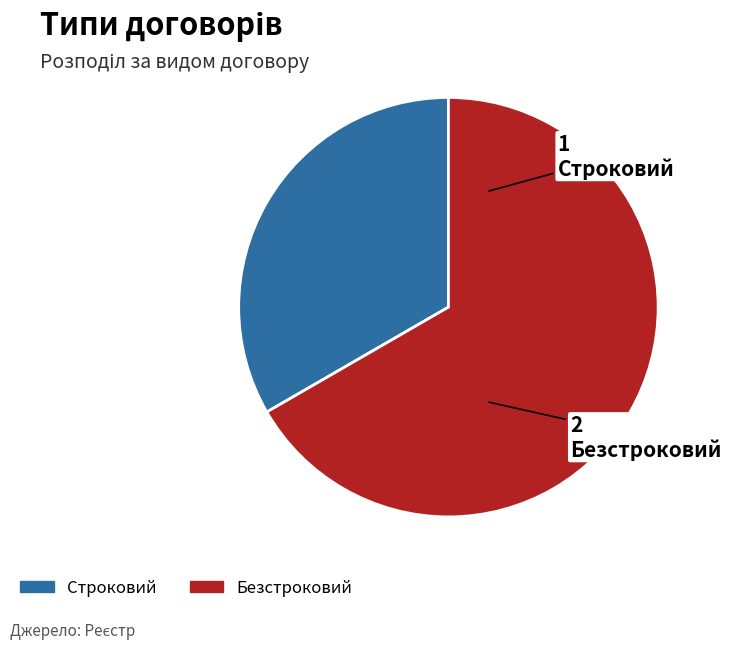

Which has a higher value, Строковий or Безстроковий?

Безстроковий